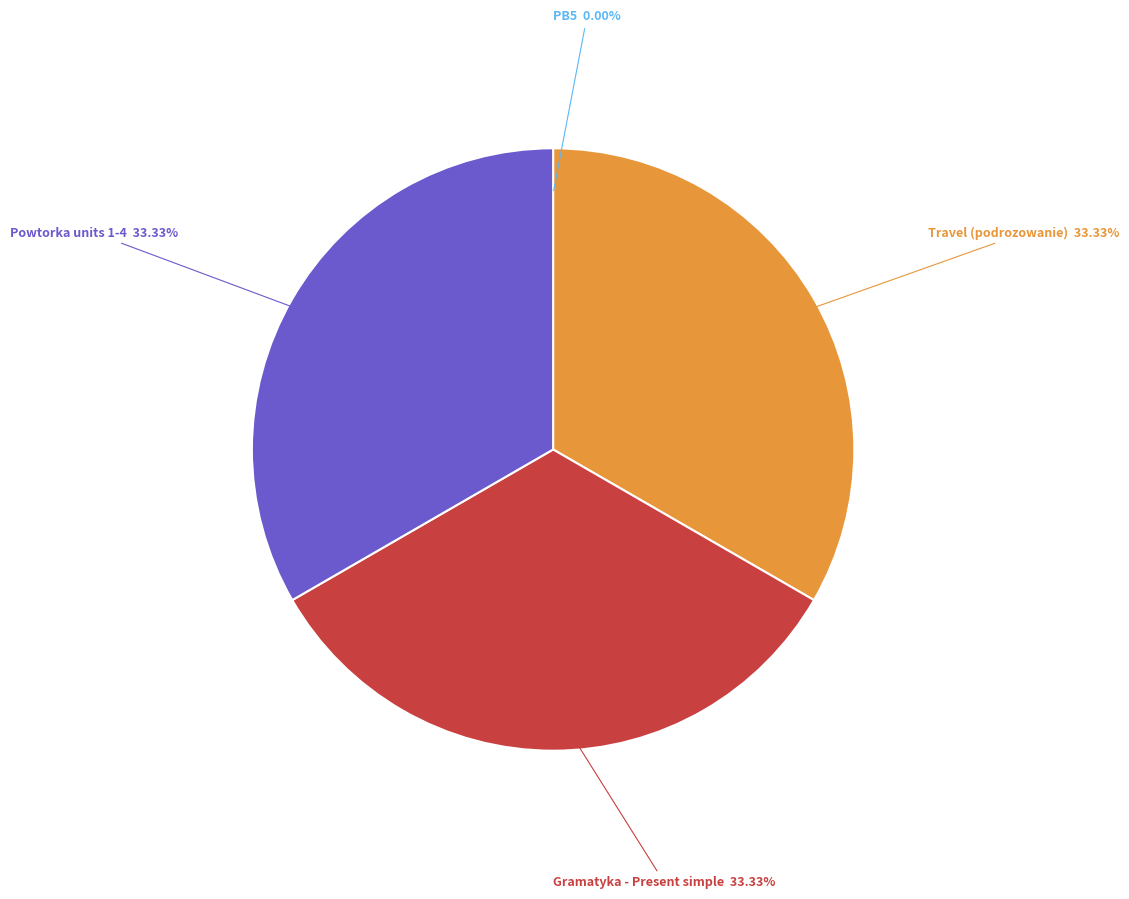

Is there a majority slice in this chart?

No